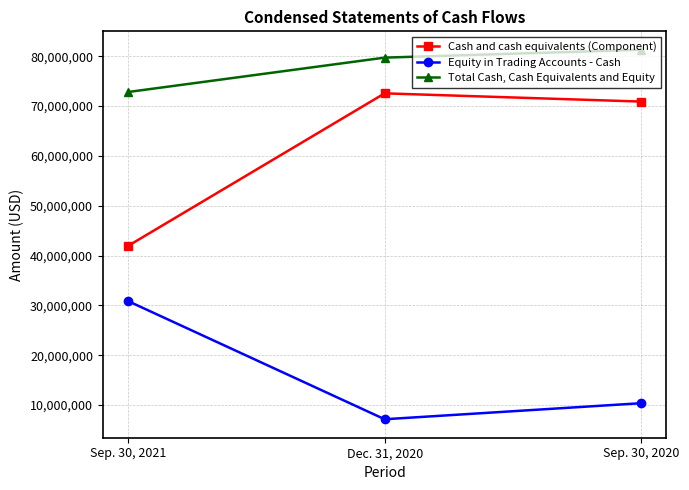

Rank the categories by Cash and cash equivalents (Component) value from lowest to highest.

Sep. 30, 2021, Sep. 30, 2020, Dec. 31, 2020